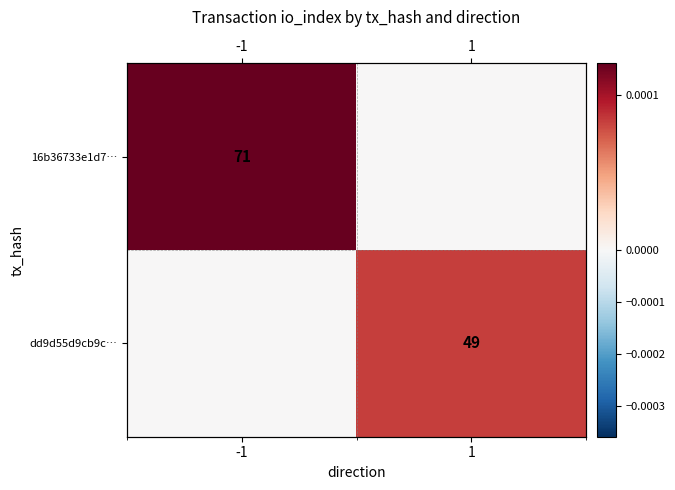

True or false: 16b36733e1d7… has a value of 0.0 at 1.

True